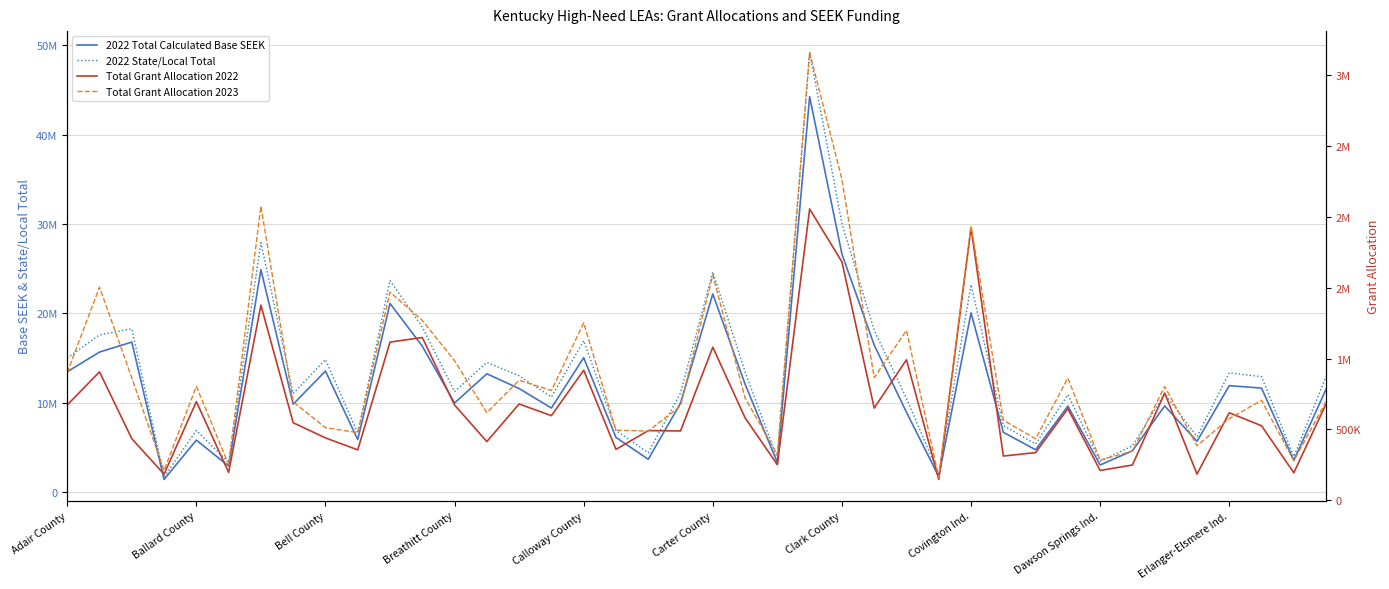

True or false: 2022 Total Calculated Base SEEK and 2022 State/Local Total intersect in this chart.

False